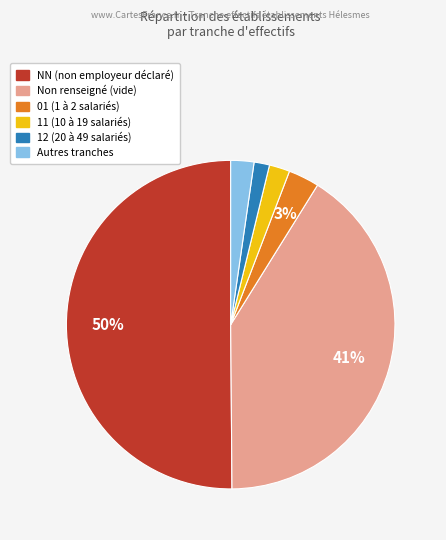

To the nearest percent, what is the average slice percentage?

17%